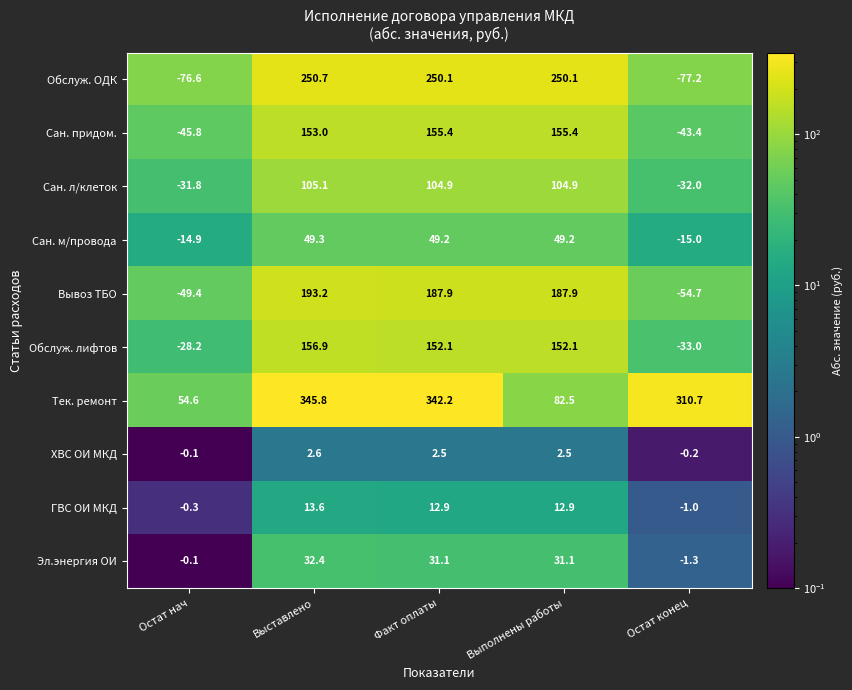

What is the difference between the maximum and minimum values in the Эл.энергия ОИ series?

33.7